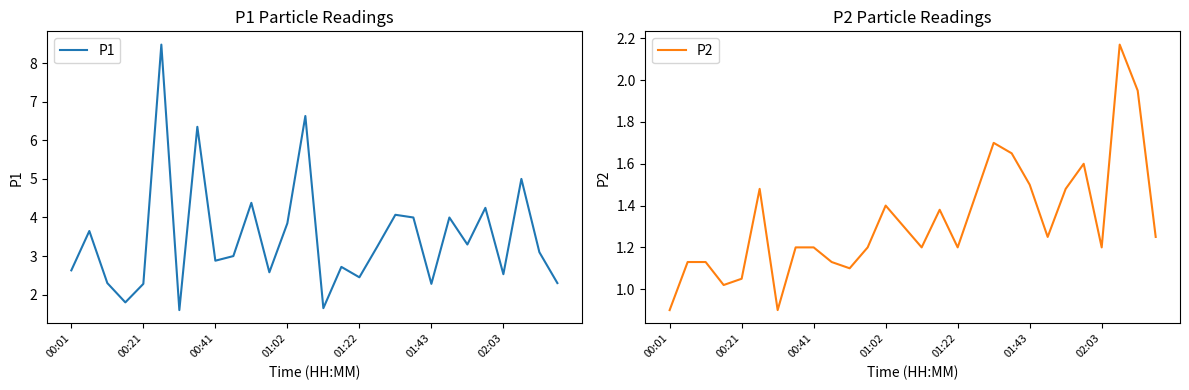

What is the highest value of the P1 series?

8.5